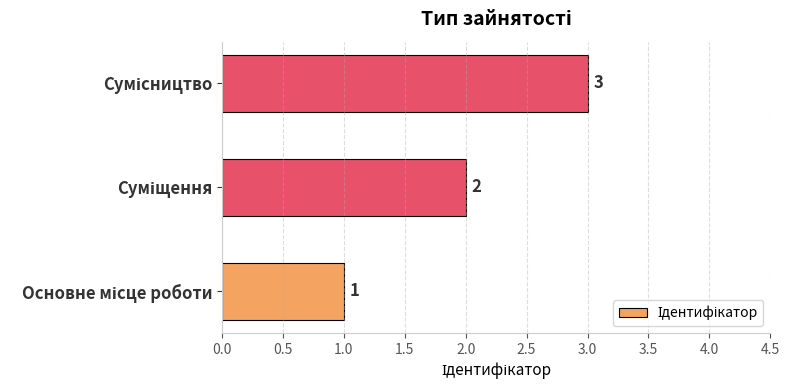

What is the greatest value displayed?

3